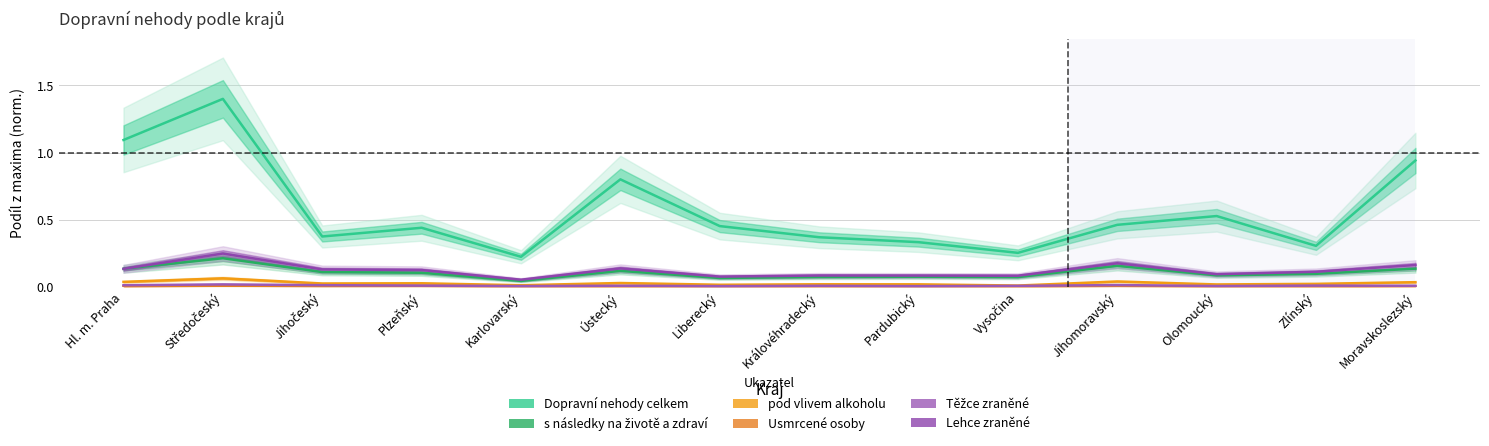

What is the sum of all Dopravní nehody celkem values?

8.0